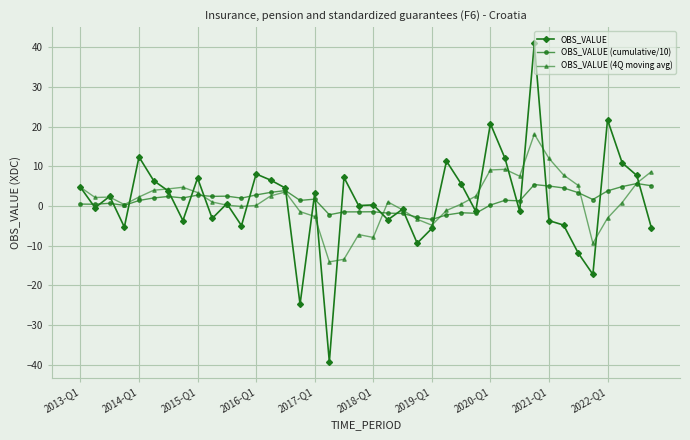

Rank the series by their average value, from lowest to highest.

OBS_VALUE, OBS_VALUE (cumulative/10), OBS_VALUE (4Q moving avg)